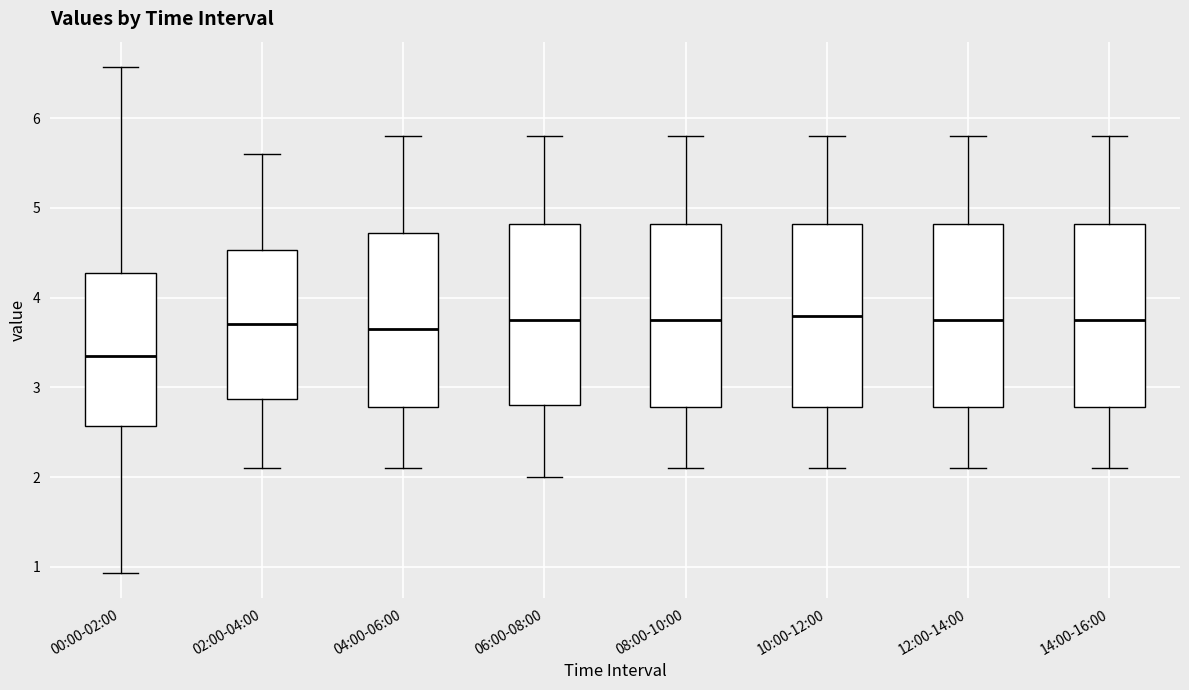

Where does the lower whisker of the box for 02:00-04:00 end on the y-axis? The values are not printed on the chart, so give them approximately, as read against the axis.

2.1